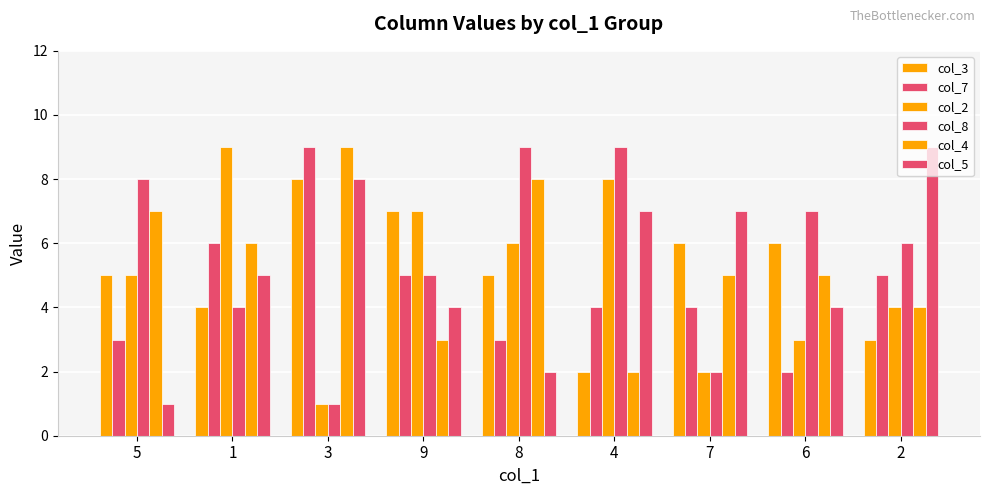

Does the chart contain stacked bars?

No